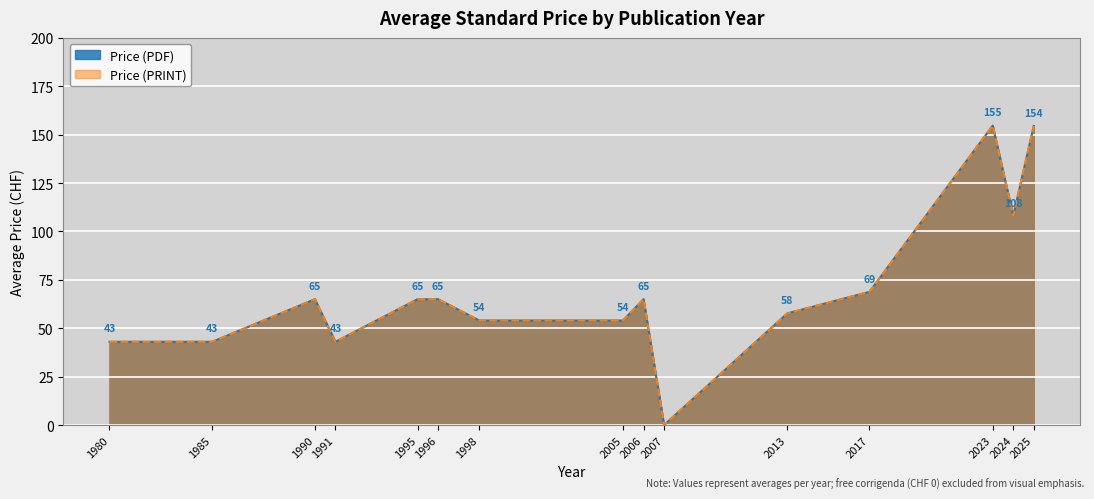

Does the chart display data point markers on the line(s)?

No